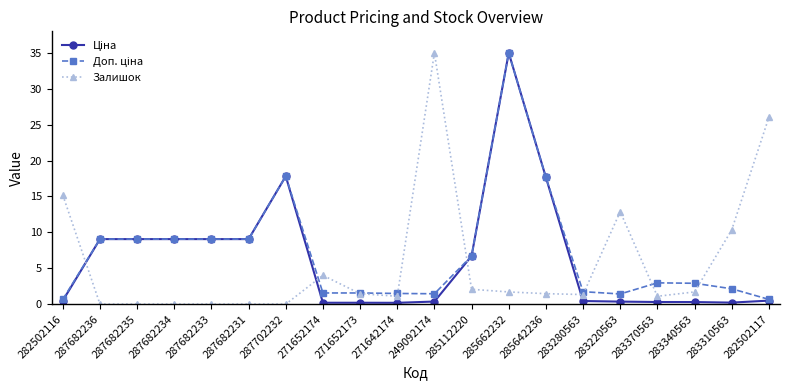

What is the difference between the highest and lowest values at 287682234?

9.1